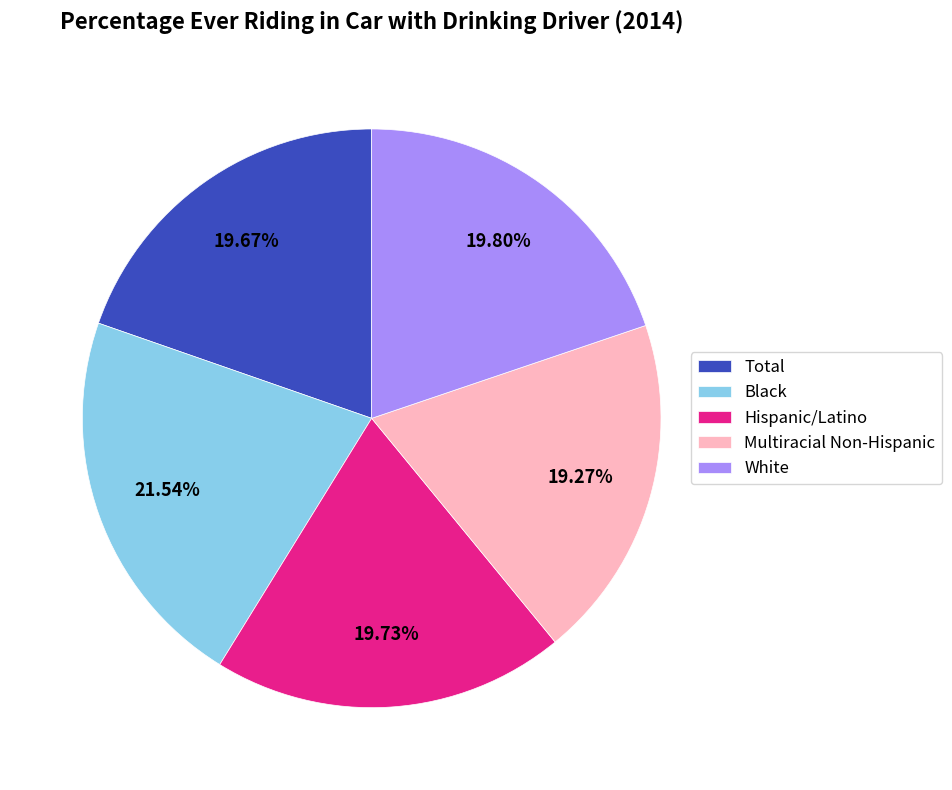

Count the number of slices in the pie.

5